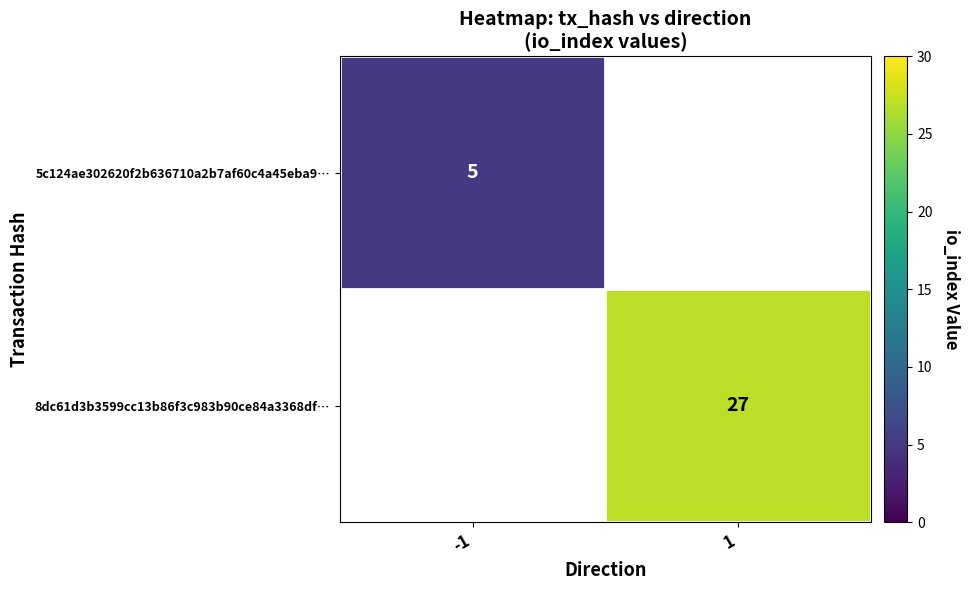

The 5c124ae302620f2b636710a2b7af60c4a45eba9… series shows 3.2 at -1. True or false?

False